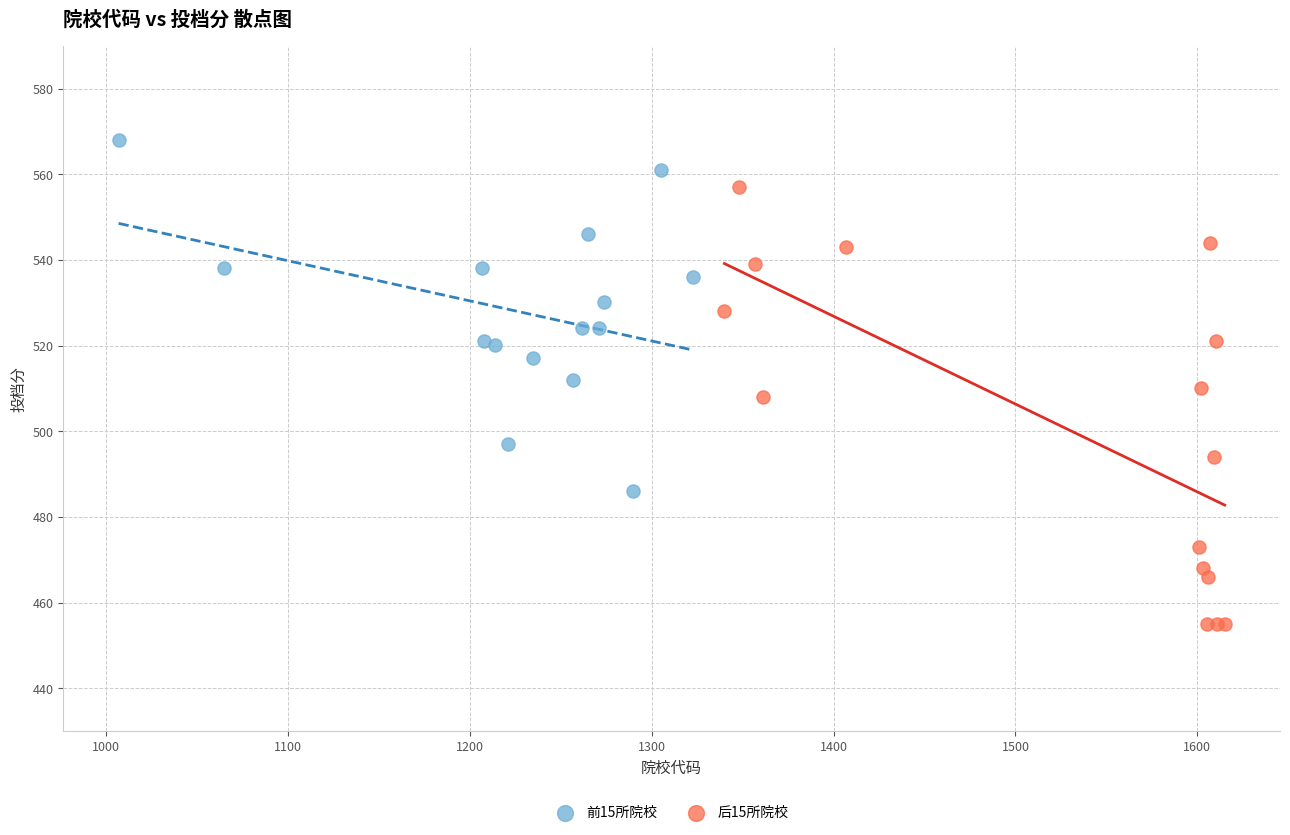

Which series contains the lowest Y value?

后15所院校